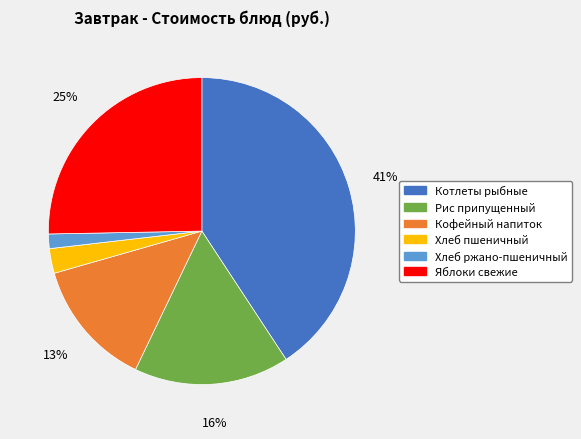

Between Кофейный напиток and Яблоки свежие, which is larger?

Яблоки свежие